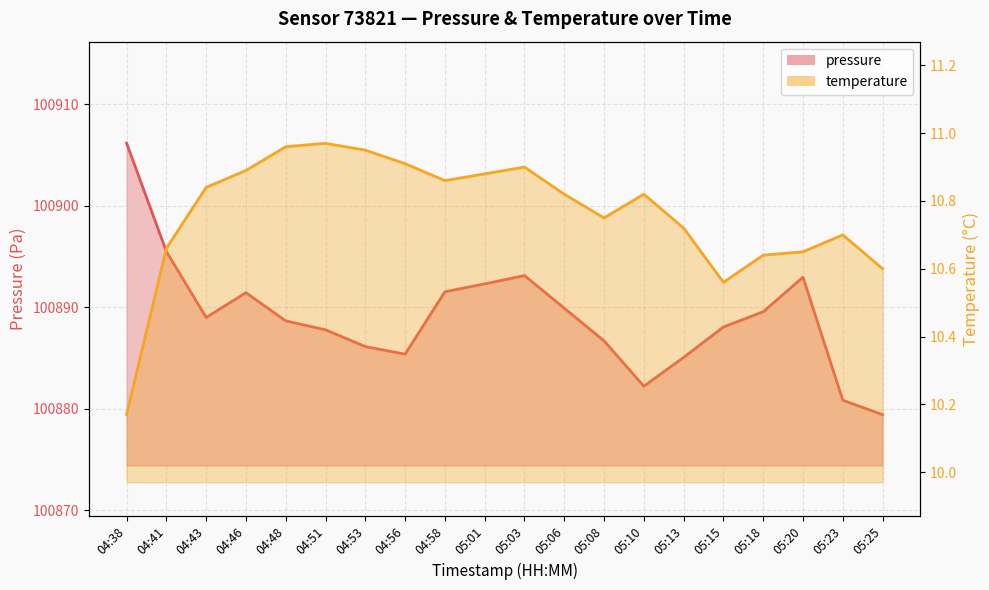

What is the value of the temperature point at the 4th from the left?

10.9